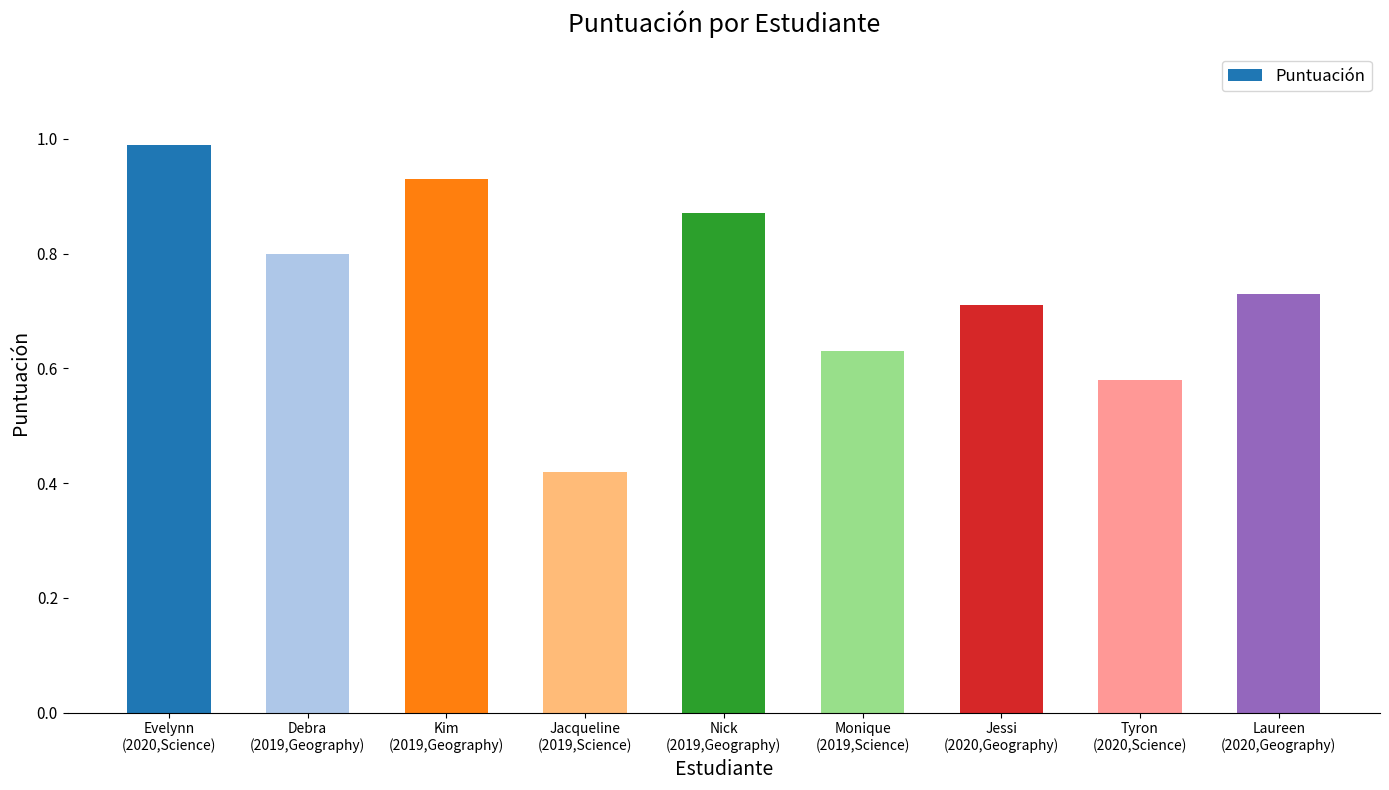

What is the sum of all values?

6.7